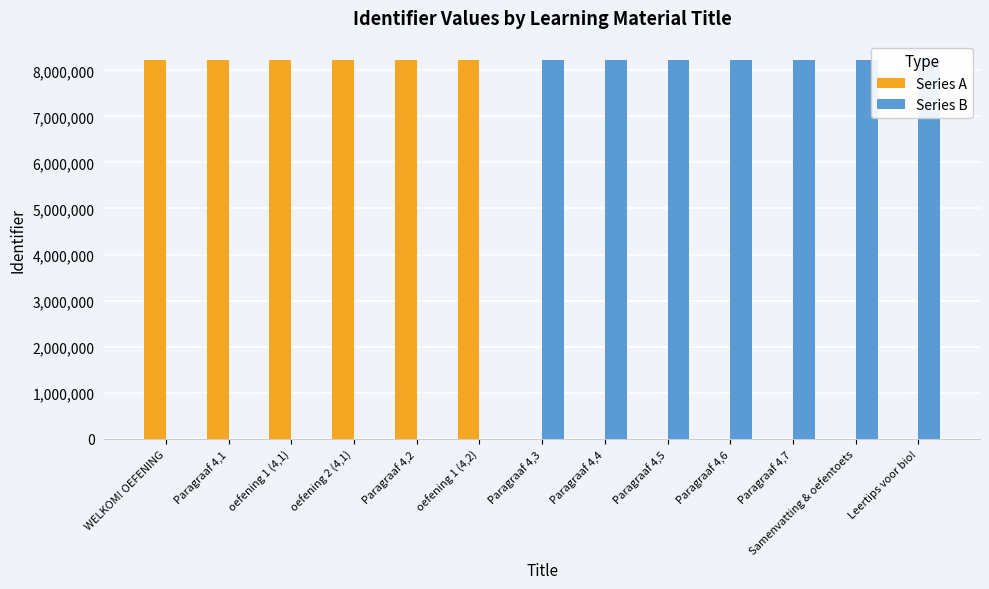

Which label corresponds to the largest value in the chart?

Leertips voor bio!